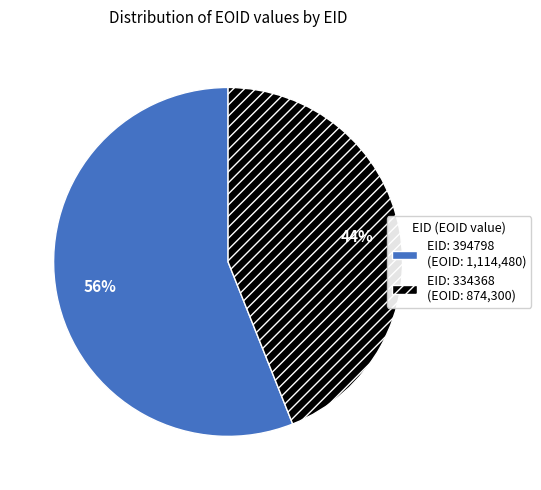

Combined, do EID: 394798 (EOID: 1,114,480) and EID: 334368 (EOID: 874,300) account for over 50%?

Yes